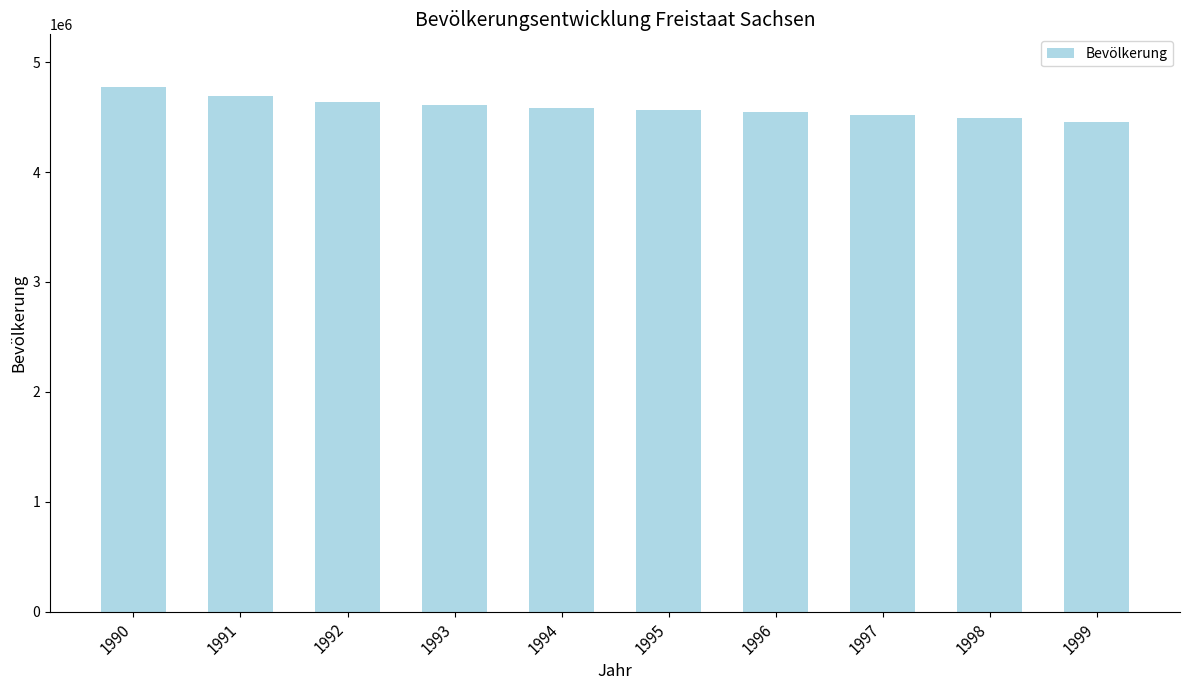

What is the difference between the second highest and second lowest values?

200831